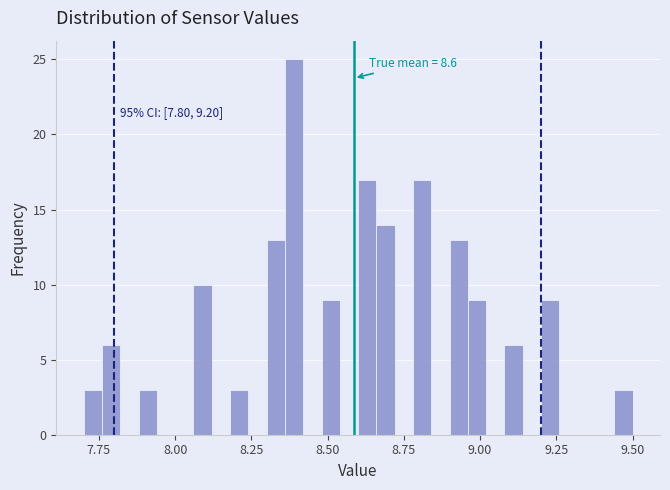

Around what value on the x-axis is the tallest bar? Give the approximate position of its centre, as read against the axis.

8.40